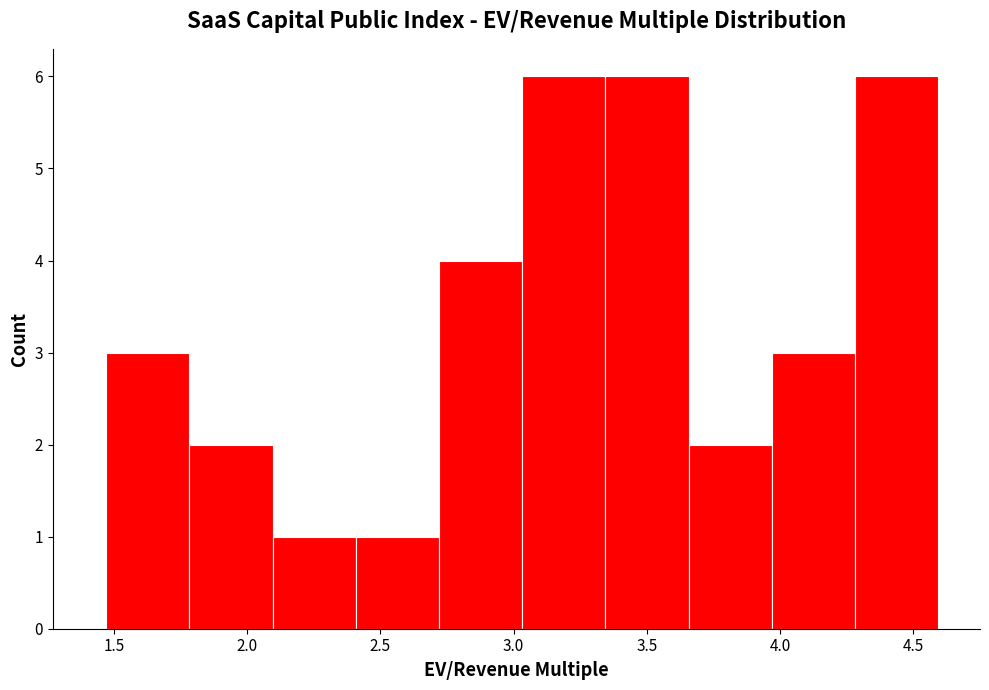

What is the height of the bar covering 2.10 to 2.40 on the x-axis? Neither the bar edges nor the heights are printed on the chart, so give them approximately, as read against the axes.

1